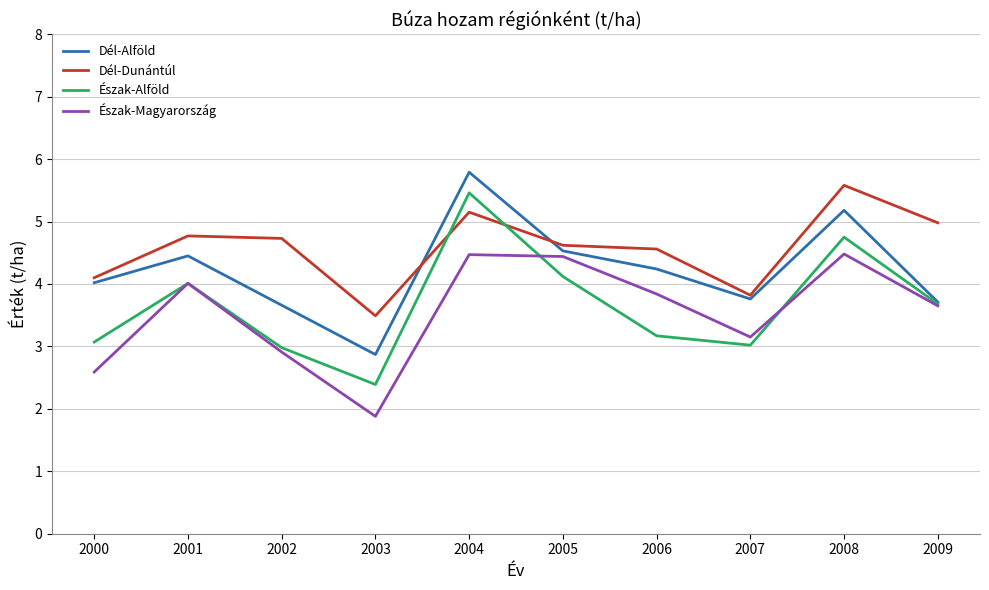

Which series has the widest spread of values?

Észak-Alföld